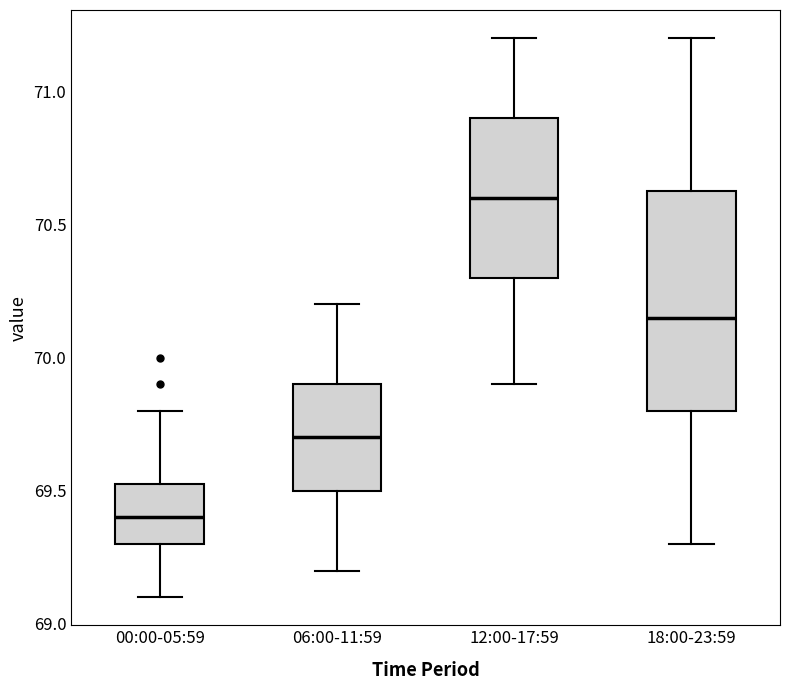

Which box has the highest median line?

12:00-17:59